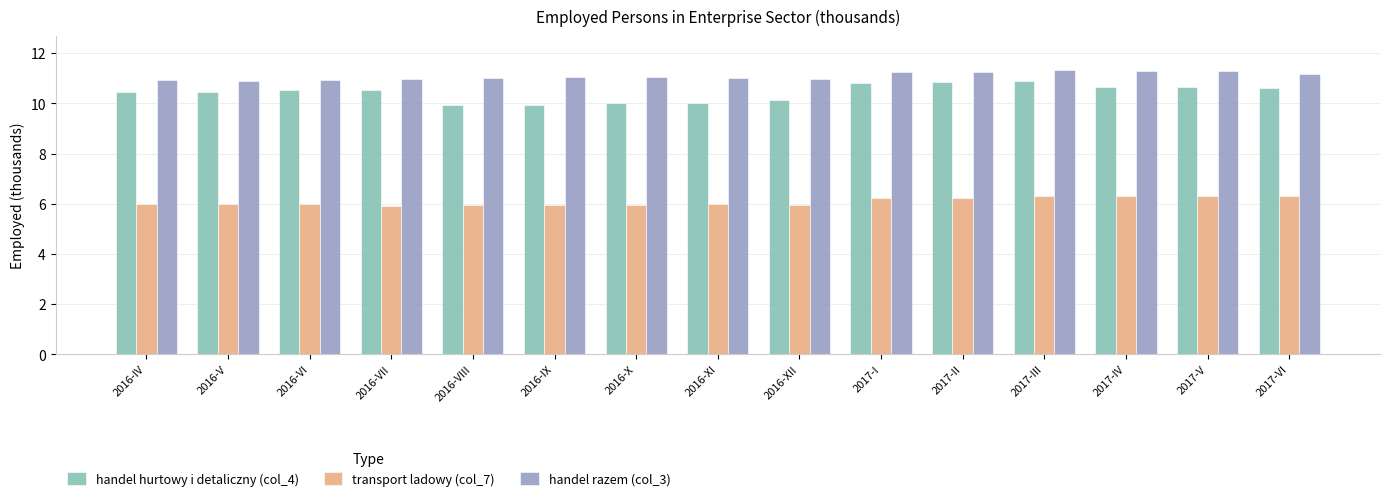

The value of handel razem (col_3) at 2016-X is 15.2. True or false?

False